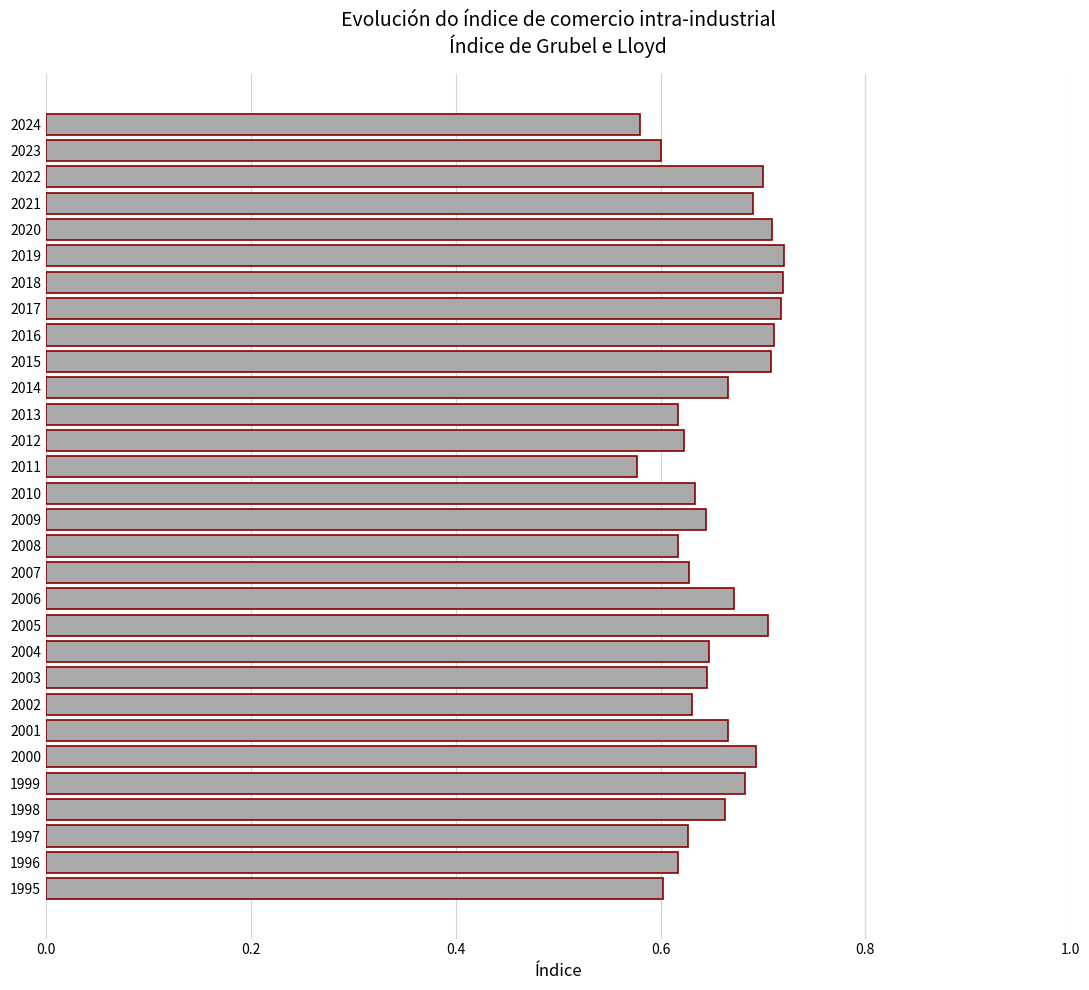

Between 2015 and 2012, which is larger?

2015